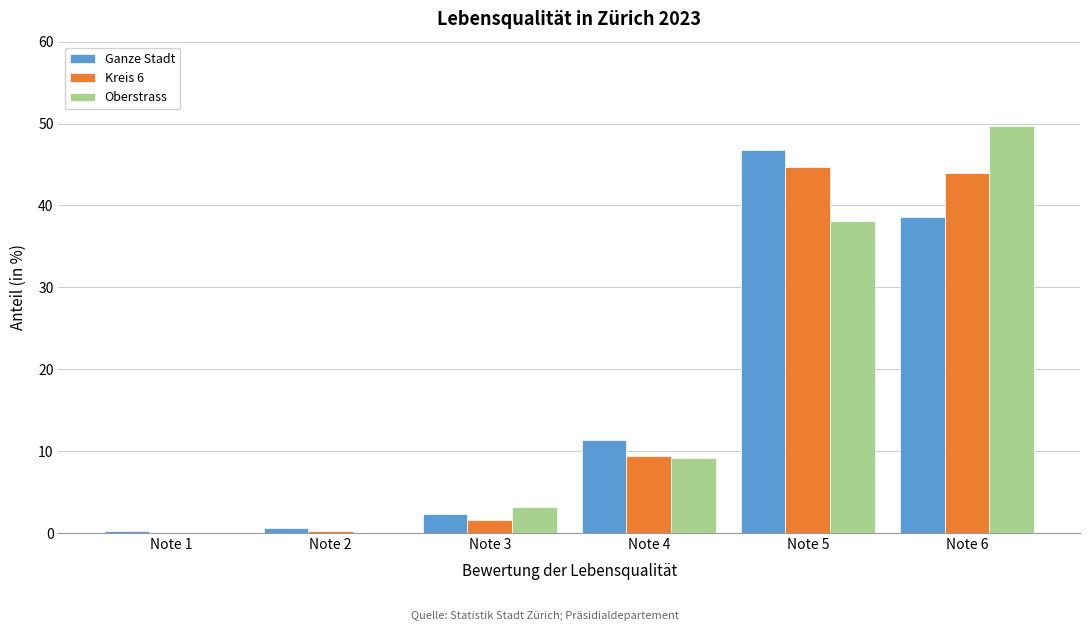

Reading left to right, extract all data points from this chart.

Ganze Stadt: Note 1=0.3	Note 2=0.6	Note 3=2.3	Note 4=11.4	Note 5=46.8	Note 6=38.6
Kreis 6: Note 1=0.0	Note 2=0.3	Note 3=1.6	Note 4=9.4	Note 5=44.7	Note 6=44.0
Oberstrass: Note 1=0.0	Note 2=0.0	Note 3=3.2	Note 4=9.1	Note 5=38.1	Note 6=49.7